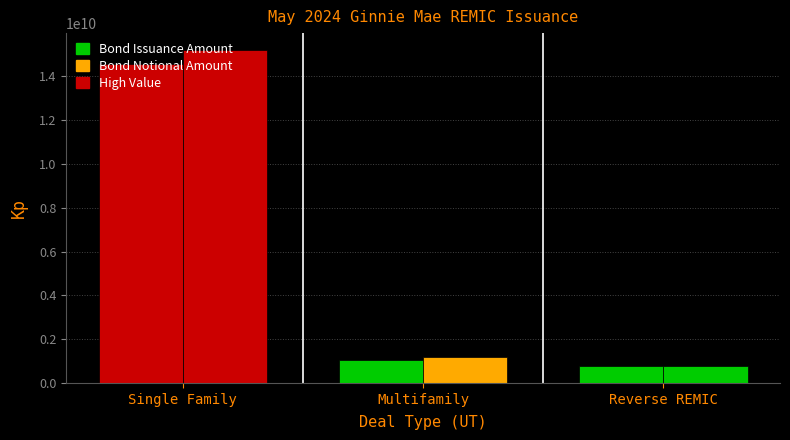

Reading right to left, extract all data points from this chart.

Bond Issuance Amount: 796472024	1031139141	14575385317
Bond Notional Amount: 780458442	1201870141	15213310400